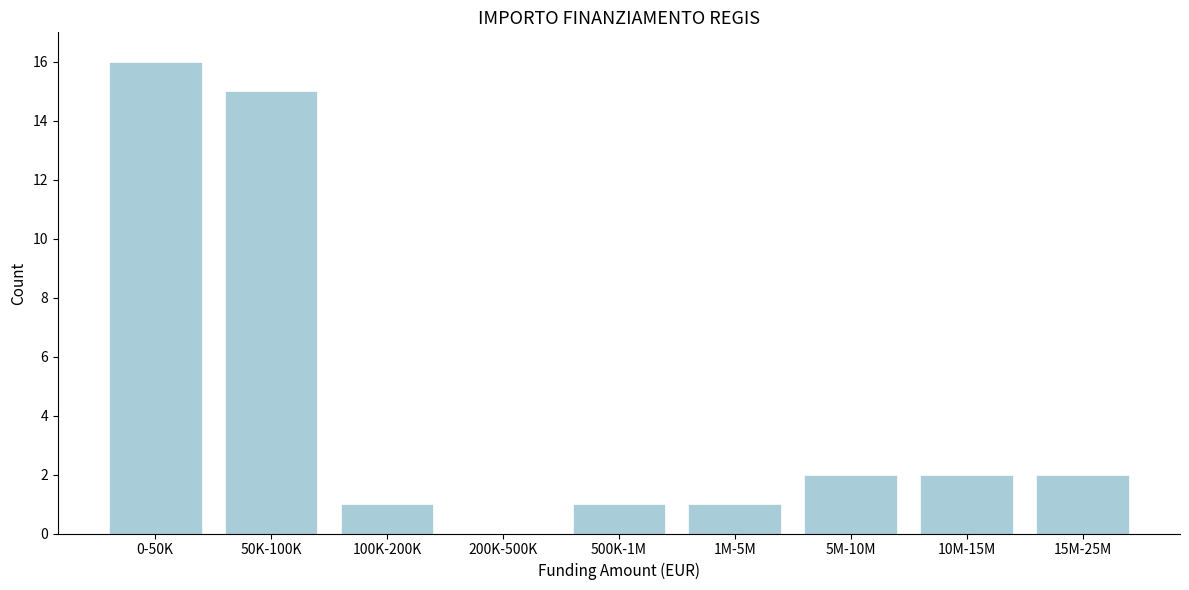

Reading left to right, what are all the values shown in this chart?

0-50K=16	50K-100K=15	100K-200K=1	200K-500K=0	500K-1M=1	1M-5M=1	5M-10M=2	10M-15M=2	15M-25M=2